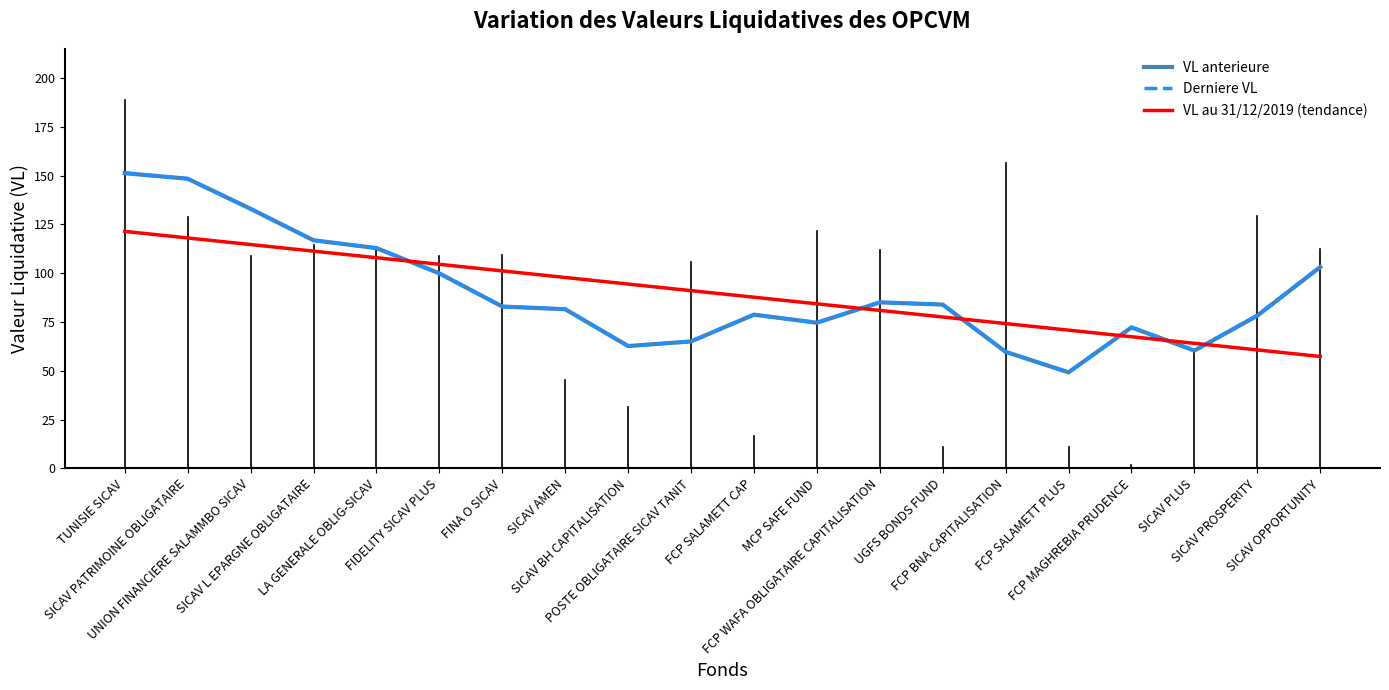

What is the average value of the VL au 31/12/2019 (tendance) series?

89.3